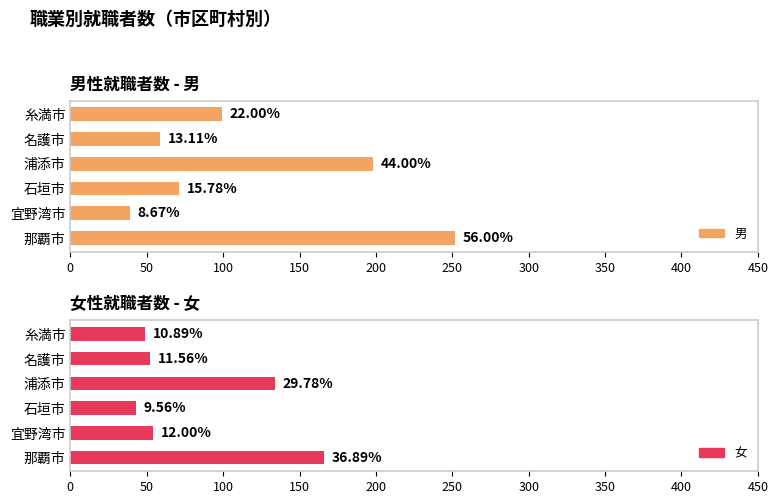

Does the chart contain any negative values?

No